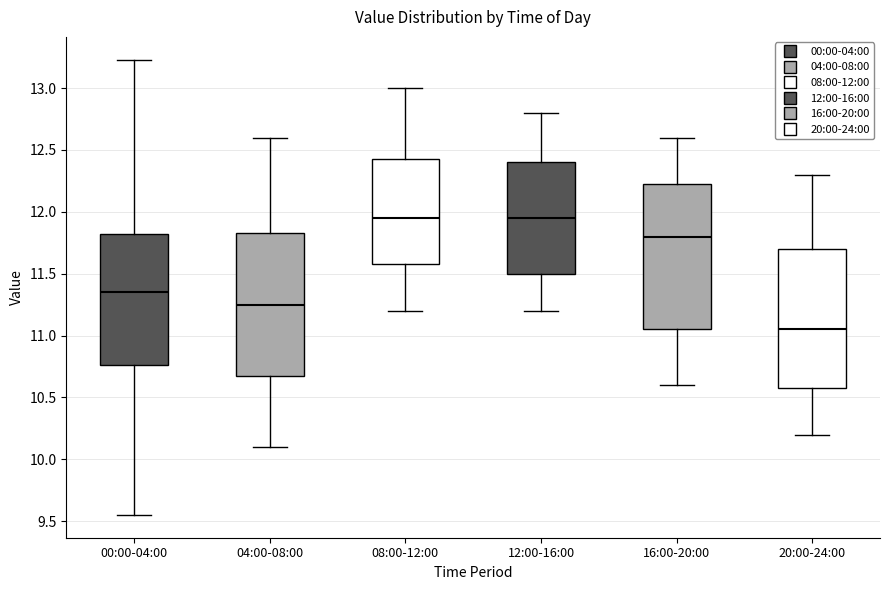

Reading left to right, read every box against the y-axis: the position of its median line, the range the box covers, and the ends of its whiskers. The values are not printed on the chart, so give them approximately, as read against the axis.

00:00-04:00: median 11.35, box 10.75 to 11.80, whiskers 9.55 to 13.25
04:00-08:00: median 11.25, box 10.70 to 11.85, whiskers 10.10 to 12.60
08:00-12:00: median 11.95, box 11.60 to 12.45, whiskers 11.20 to 13.00
12:00-16:00: median 11.95, box 11.50 to 12.40, whiskers 11.20 to 12.80
16:00-20:00: median 11.80, box 11.05 to 12.25, whiskers 10.60 to 12.60
20:00-24:00: median 11.05, box 10.60 to 11.70, whiskers 10.20 to 12.30